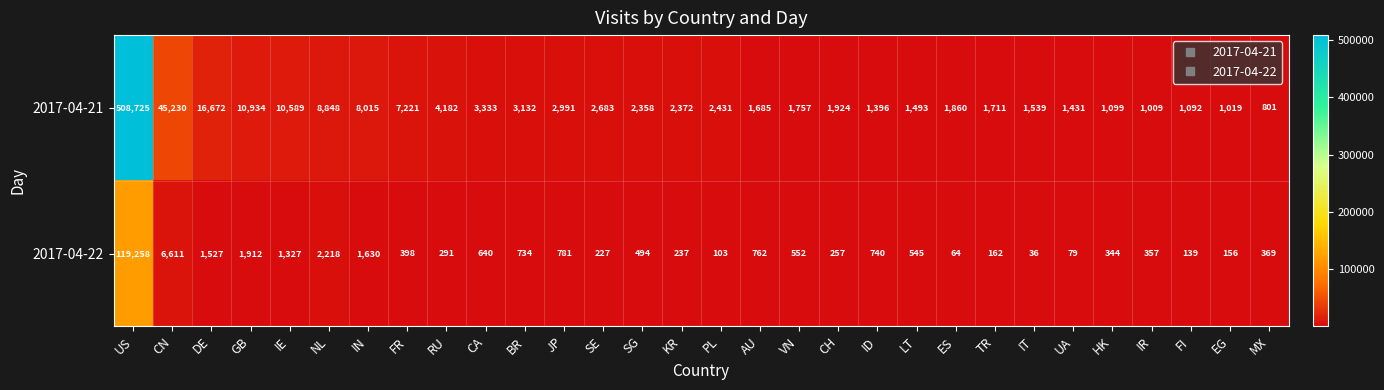

Rank the categories by 2017-04-22 value from highest to lowest.

US, CN, NL, GB, IN, DE, IE, JP, AU, ID, BR, CA, VN, LT, SG, FR, MX, IR, HK, RU, CH, KR, SE, TR, EG, FI, PL, UA, ES, IT